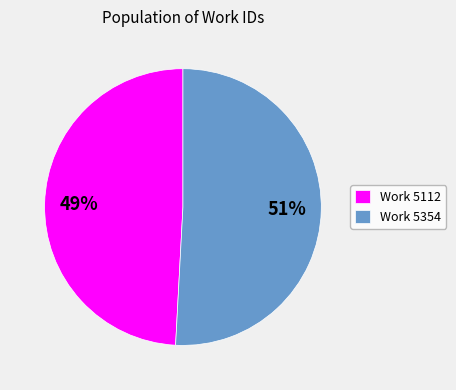

To the nearest percent, what percentage of the pie is Work 5354?

51%